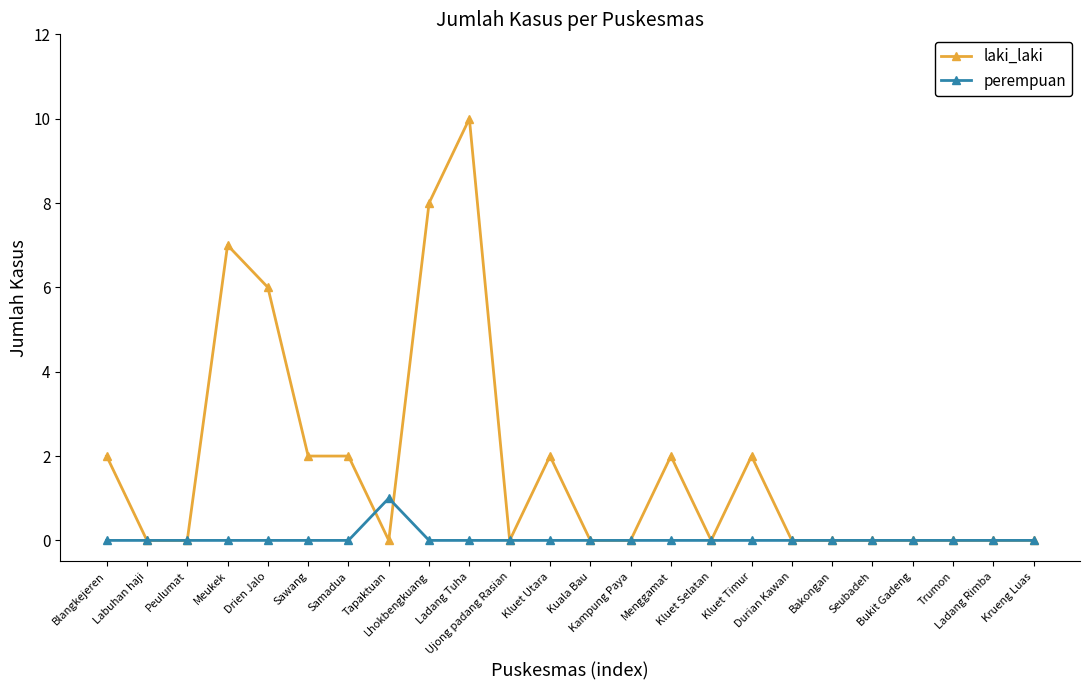

At which category does the chart reach its peak across all series?

Ladang Tuha